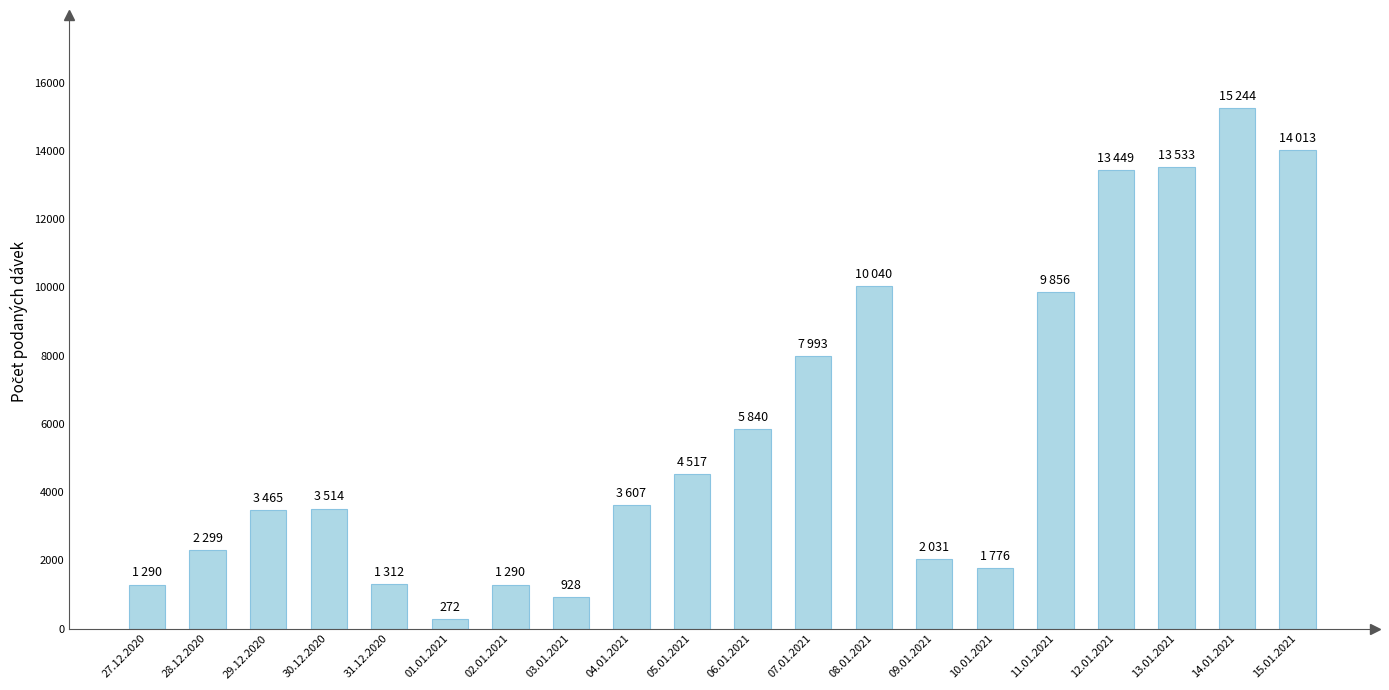

Count the number of data series in this chart.

1